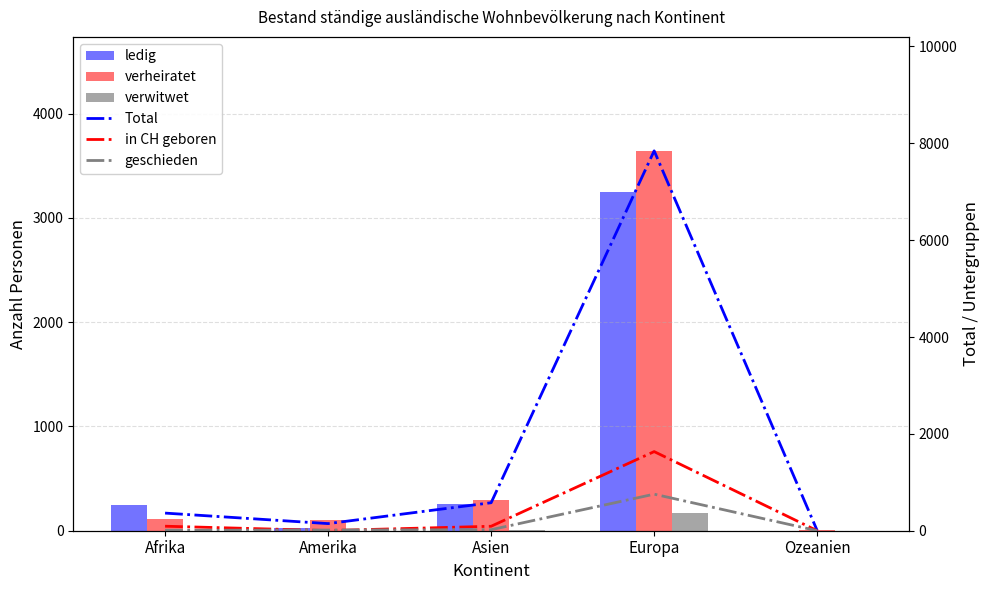

Does the chart contain stacked bars?

No